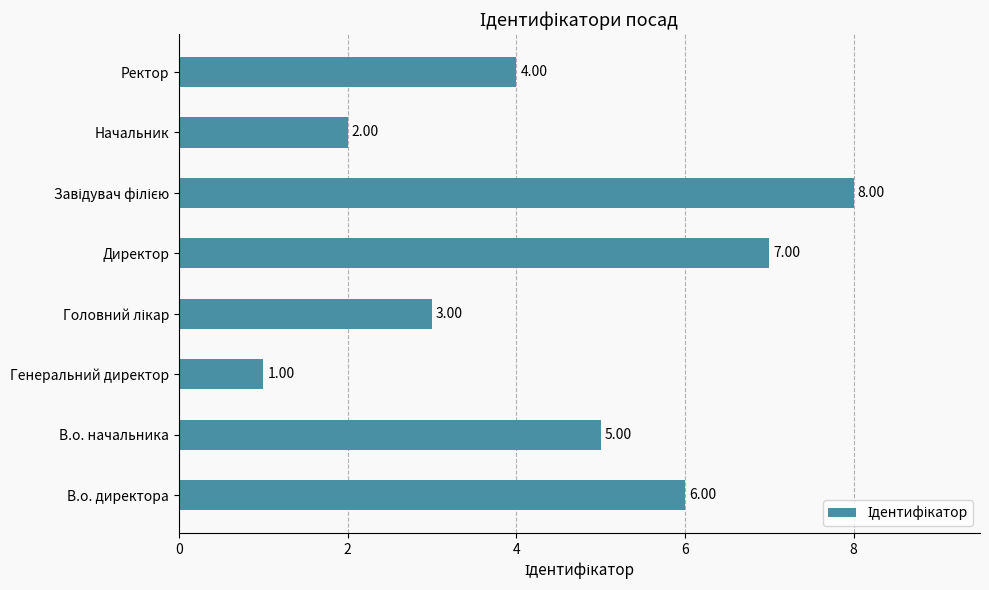

What is the difference between the maximum and minimum values?

7